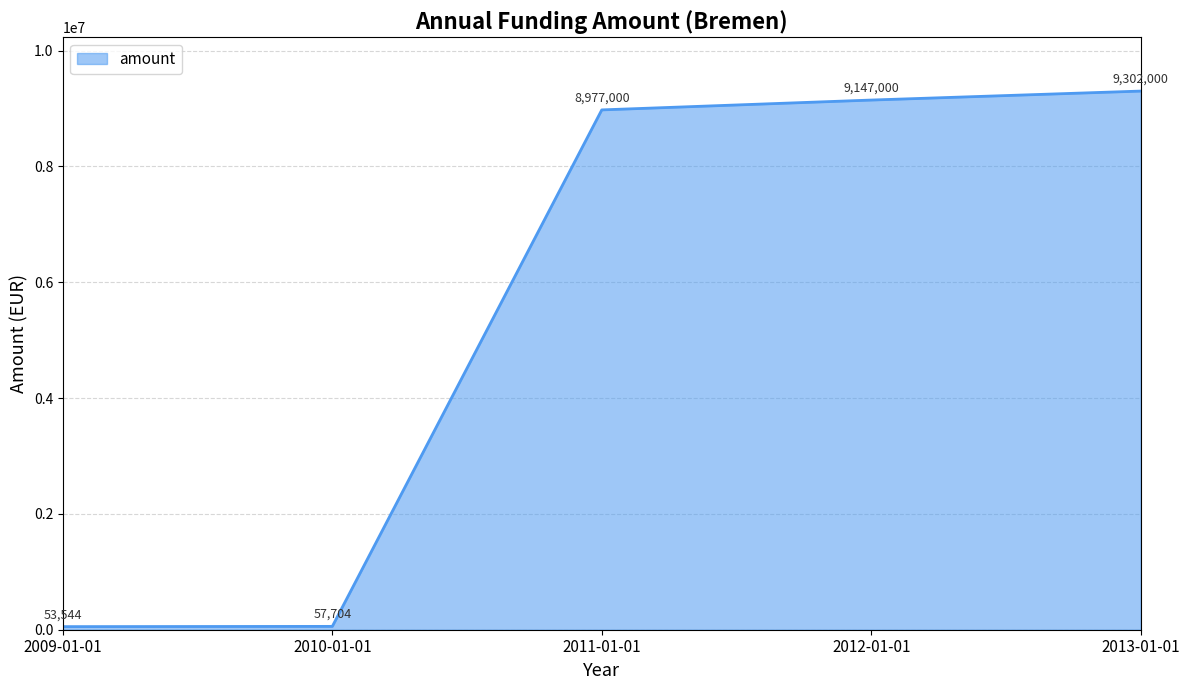

Is it true that the value at 2012-01-01 is 9147000.0?

True